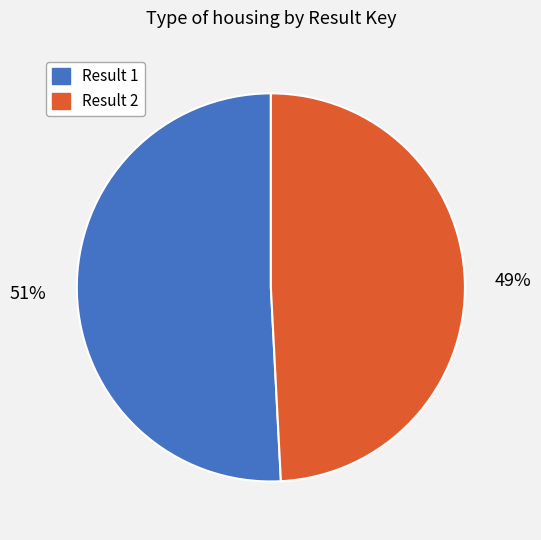

Does Result 1 represent more than half of the total?

Yes